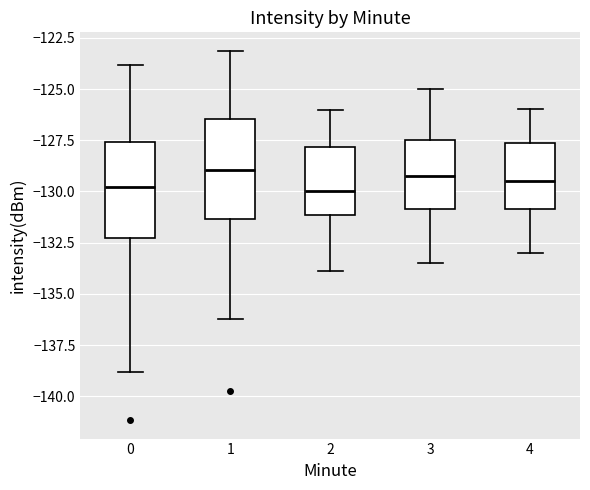

Reading left to right, read every box against the y-axis: the position of its median line, the range the box covers, and the ends of its whiskers. The values are not printed on the chart, so give them approximately, as read against the axis.

0: median -130.0, box -132.5 to -127.5, whiskers -139.0 to -124.0
1: median -129.0, box -131.5 to -126.5, whiskers -136.0 to -123.0
2: median -130.0, box -131.0 to -128.0, whiskers -134.0 to -126.0
3: median -129.0, box -131.0 to -127.5, whiskers -133.5 to -125.0
4: median -129.5, box -131.0 to -127.5, whiskers -133.0 to -126.0